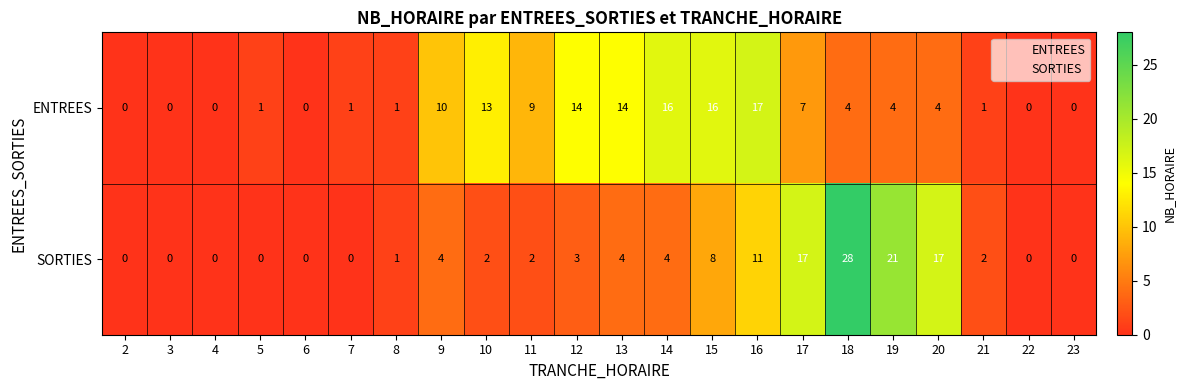

The value of ENTREES at 20 is 6. True or false?

False